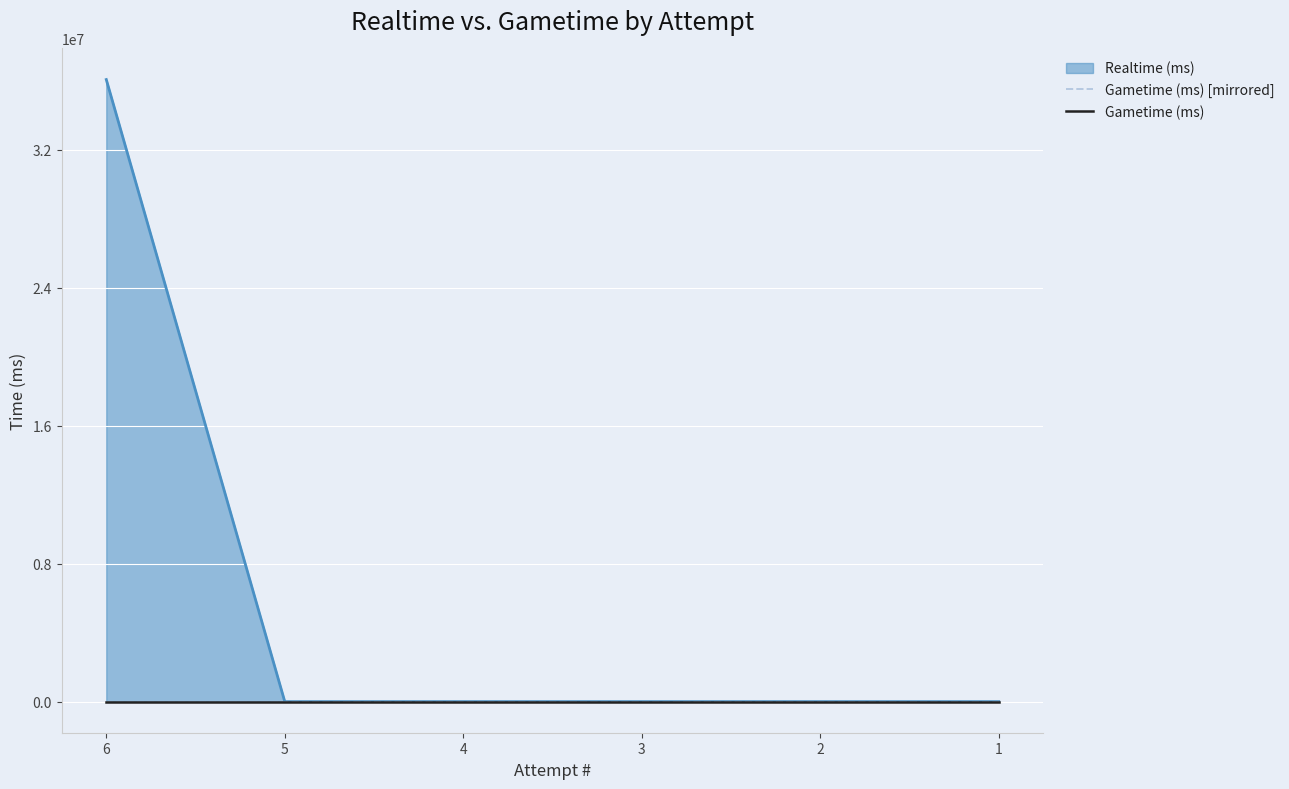

Reading left to right, transcribe all the data shown in this chart.

36085083	0	0	0	0	0